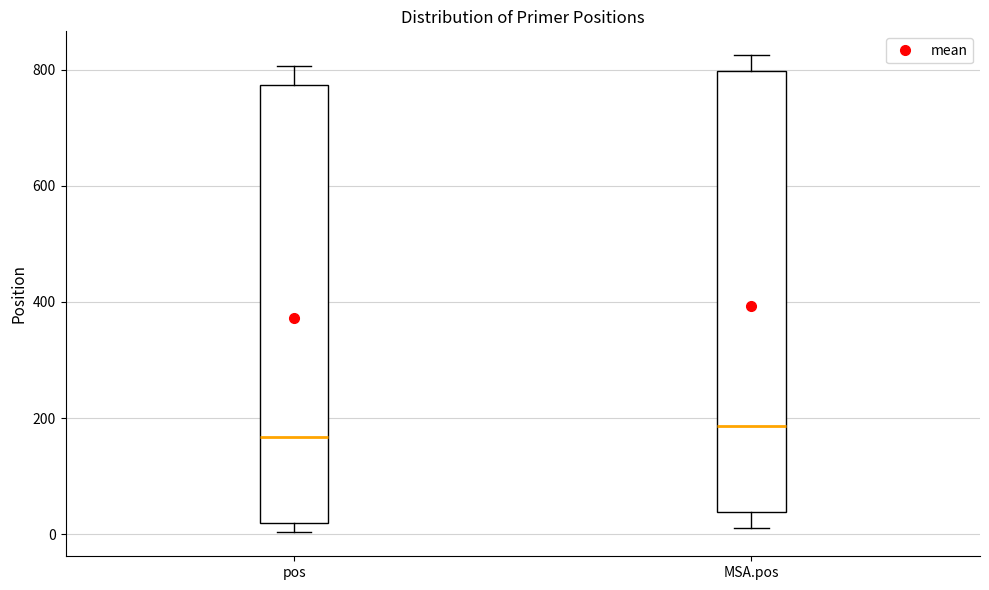

Reading left to right, transcribe this box plot: for each box, give where its median line is, the range the box spans, and where its two whiskers end, as read against the y-axis. The values are not printed on the chart, so give them approximately, as read against the axis.

pos: median 160, box 20 to 780, whiskers 0 to 800
MSA.pos: median 180, box 40 to 800, whiskers 20 to 820